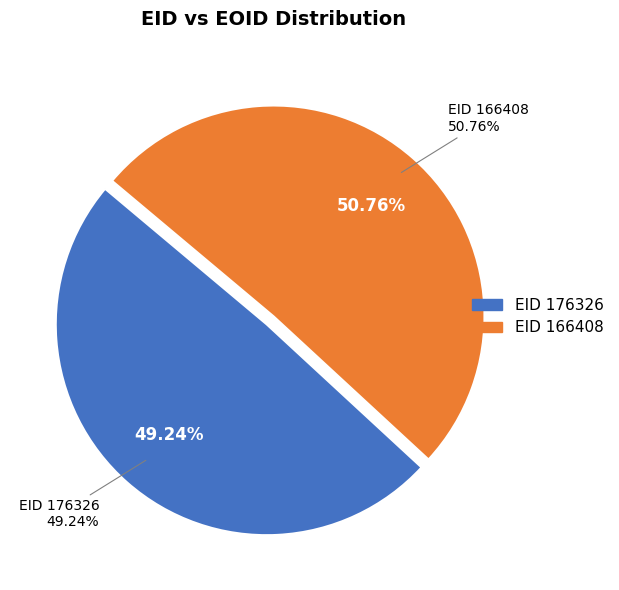

To the nearest percent, what is the combined percentage of 176326 and 166408?

100%